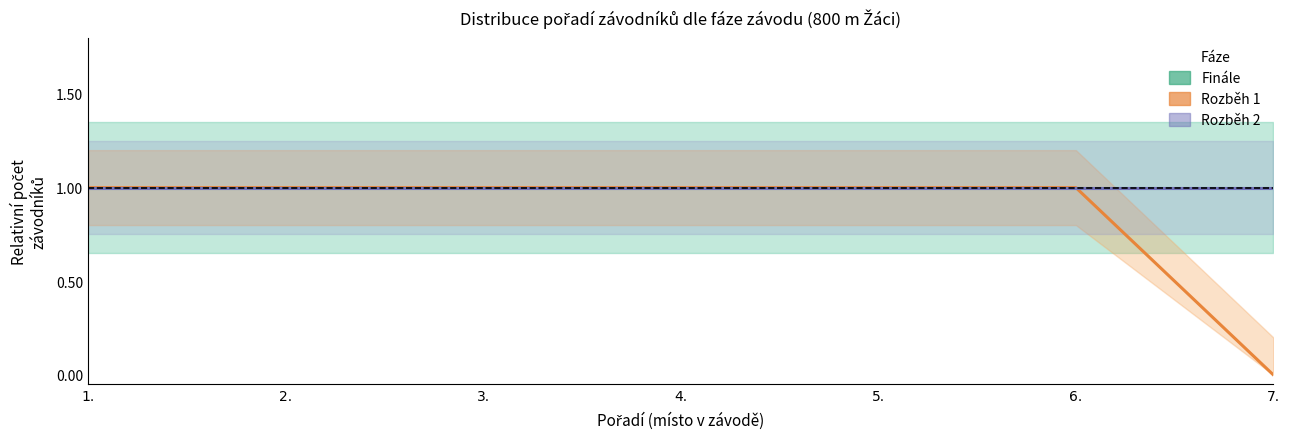

Between 3. and 5., which is larger?

3.